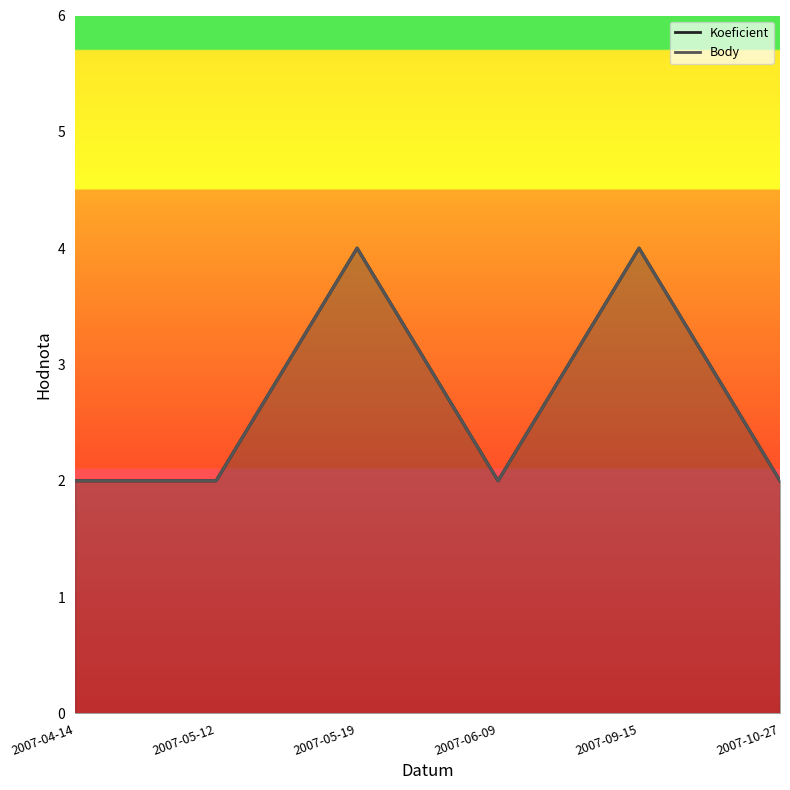

True or false: Koeficient has more than 1 interior local peaks.

True